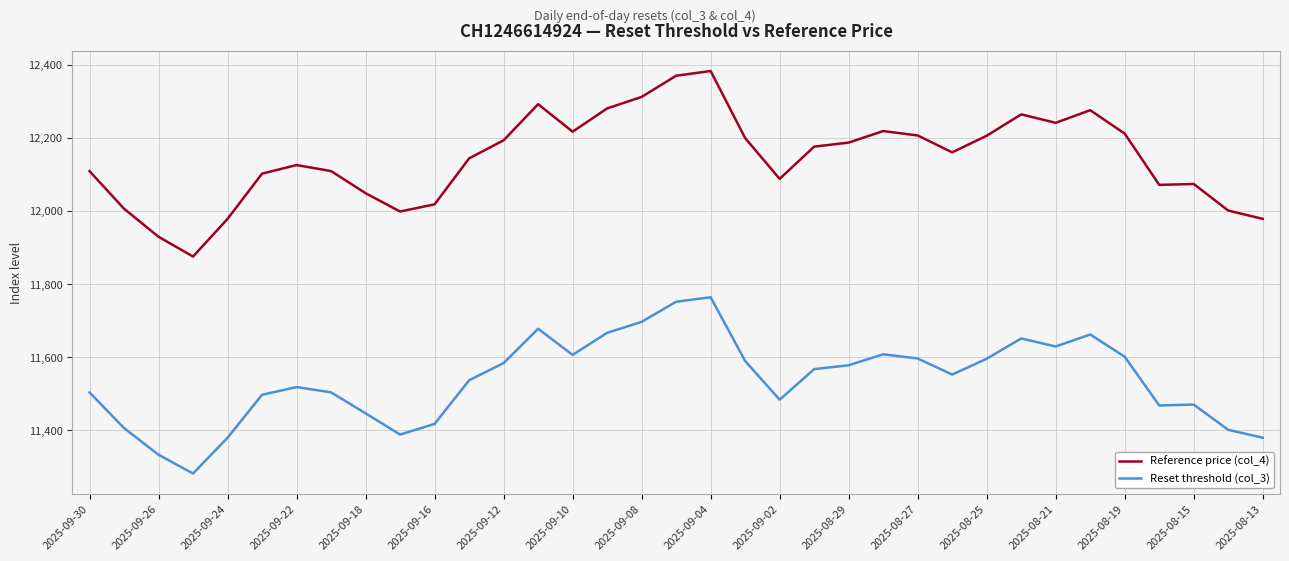

List the series in order of their overall mean, lowest first.

Reset threshold (col_3), Reference price (col_4)